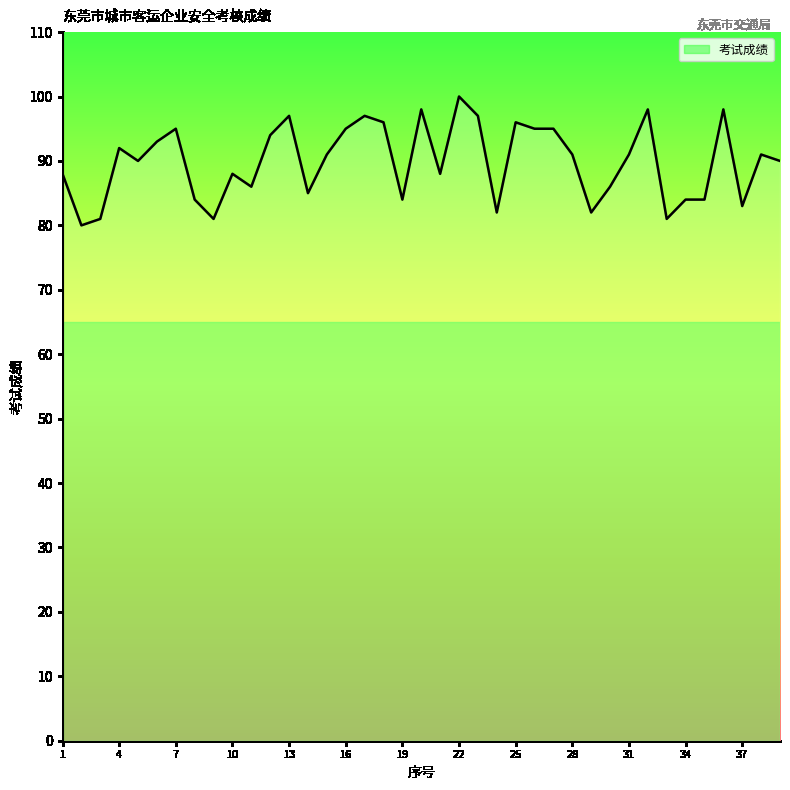

What is the minimum value shown in the chart?

80